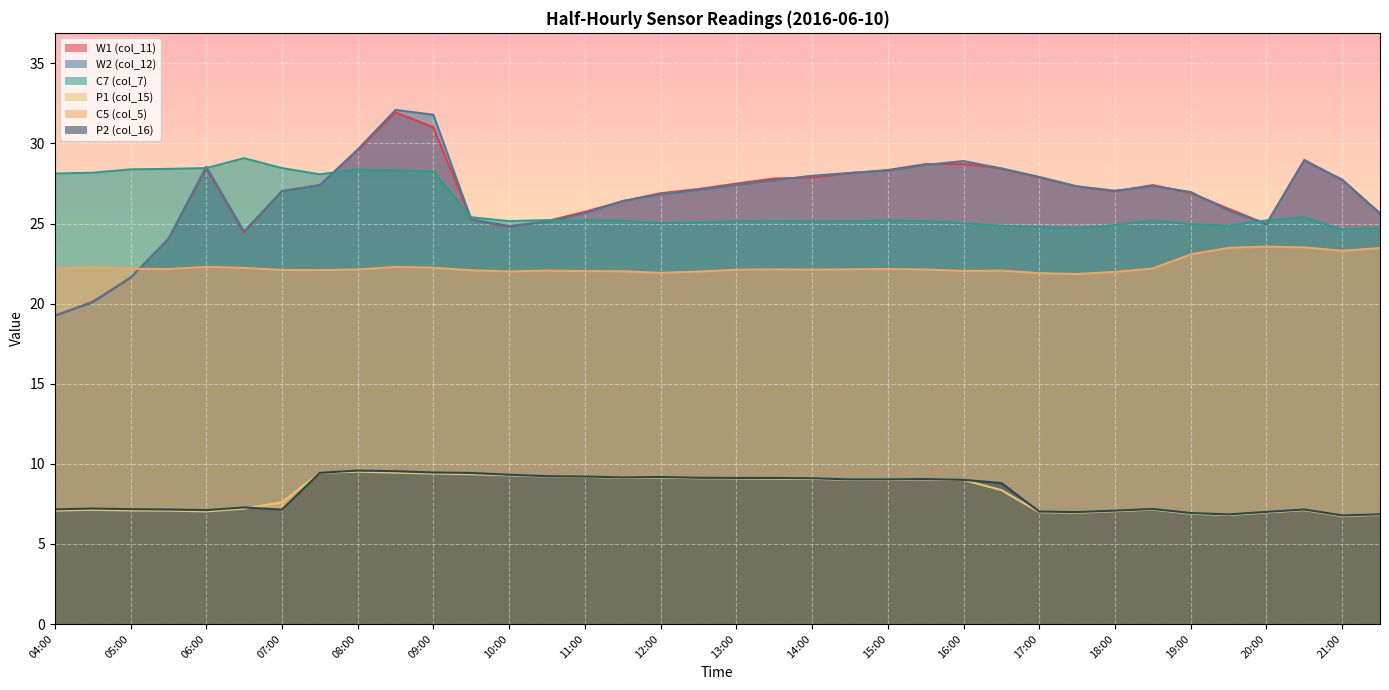

How many lines are shown in the chart?

6